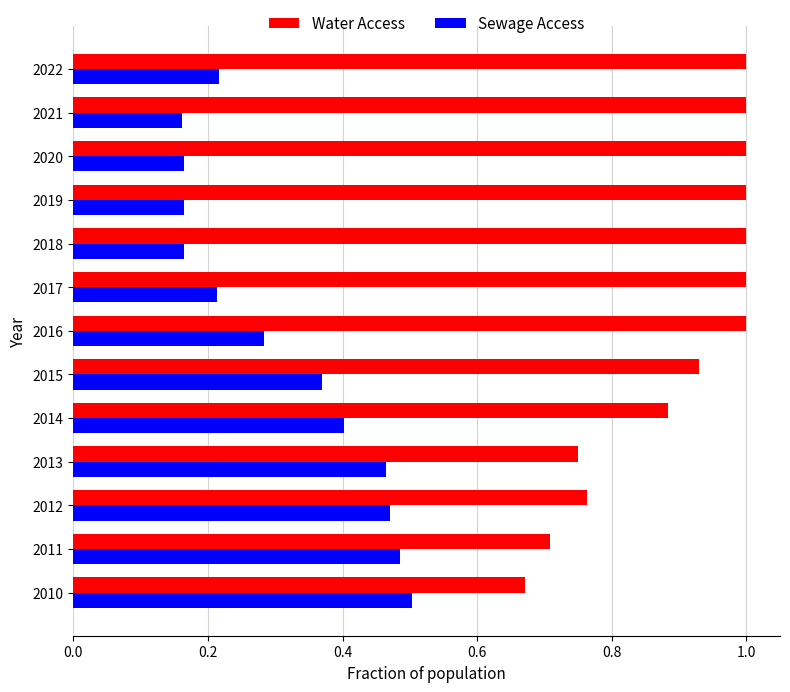

What are all the series names shown in the legend?

Water Access, Sewage Access